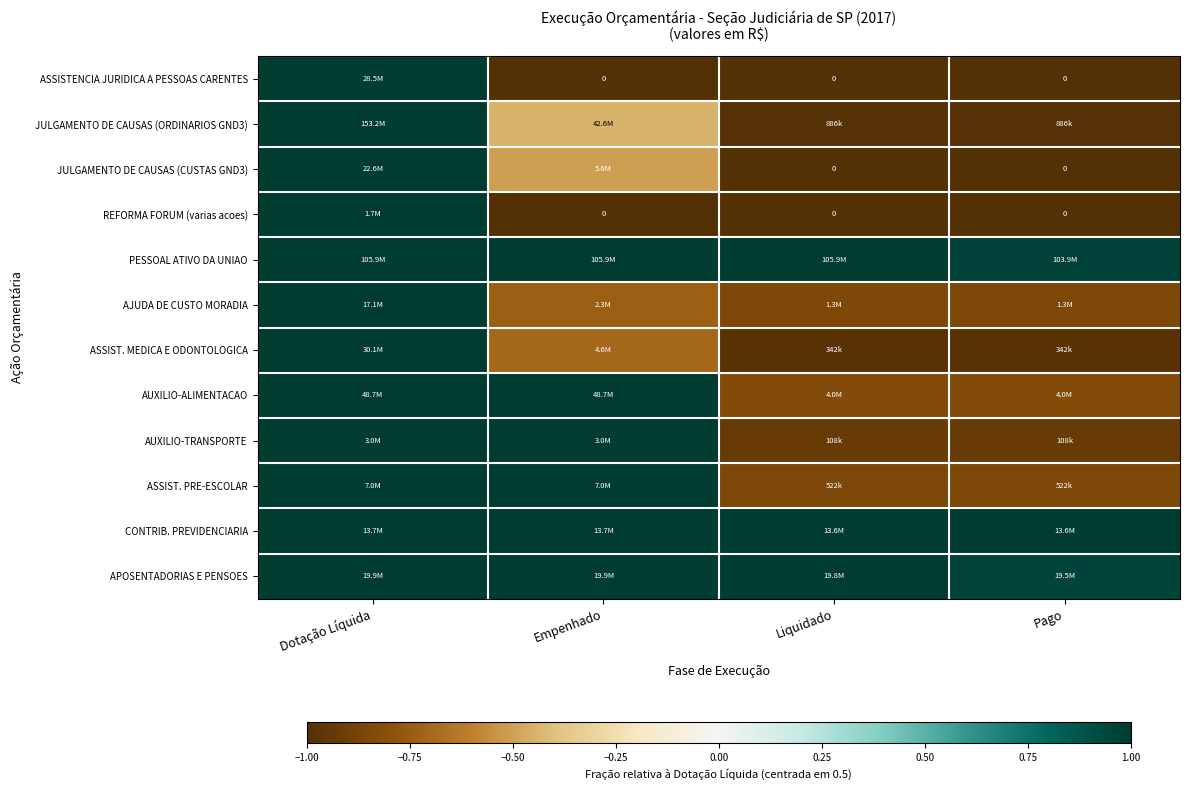

What is the spread (max minus min) of values at Liquidado?

2.0